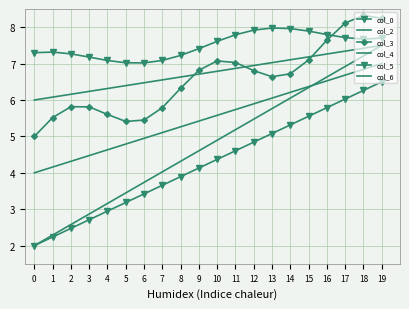

Where does the col_5 series first go above 4?

9